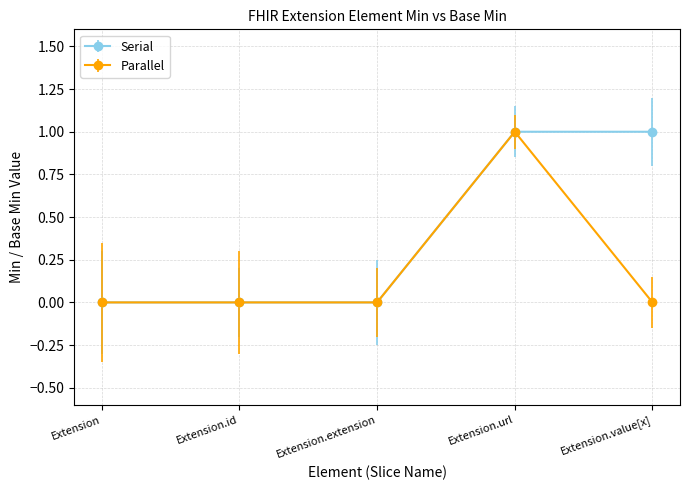

Which series has the largest total across all categories?

Serial